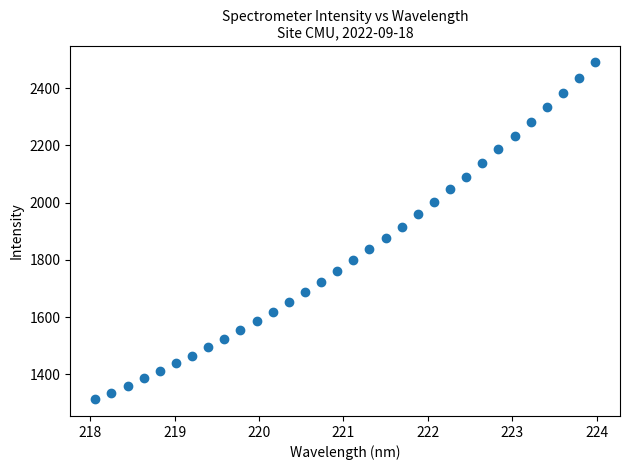

What is the range of X values (max minus min)?

5.9